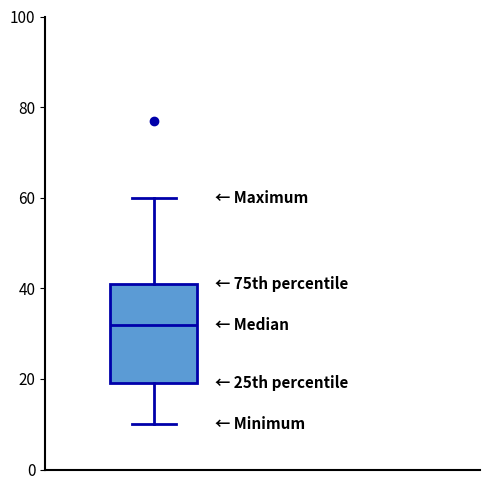

Transcribe this box plot: give where the median line is, the range the box spans, and where the two whiskers end, as read against the y-axis. The values are not printed on the chart, so give them approximately, as read against the axis.

median 32, box 20 to 42, whiskers 10 to 60